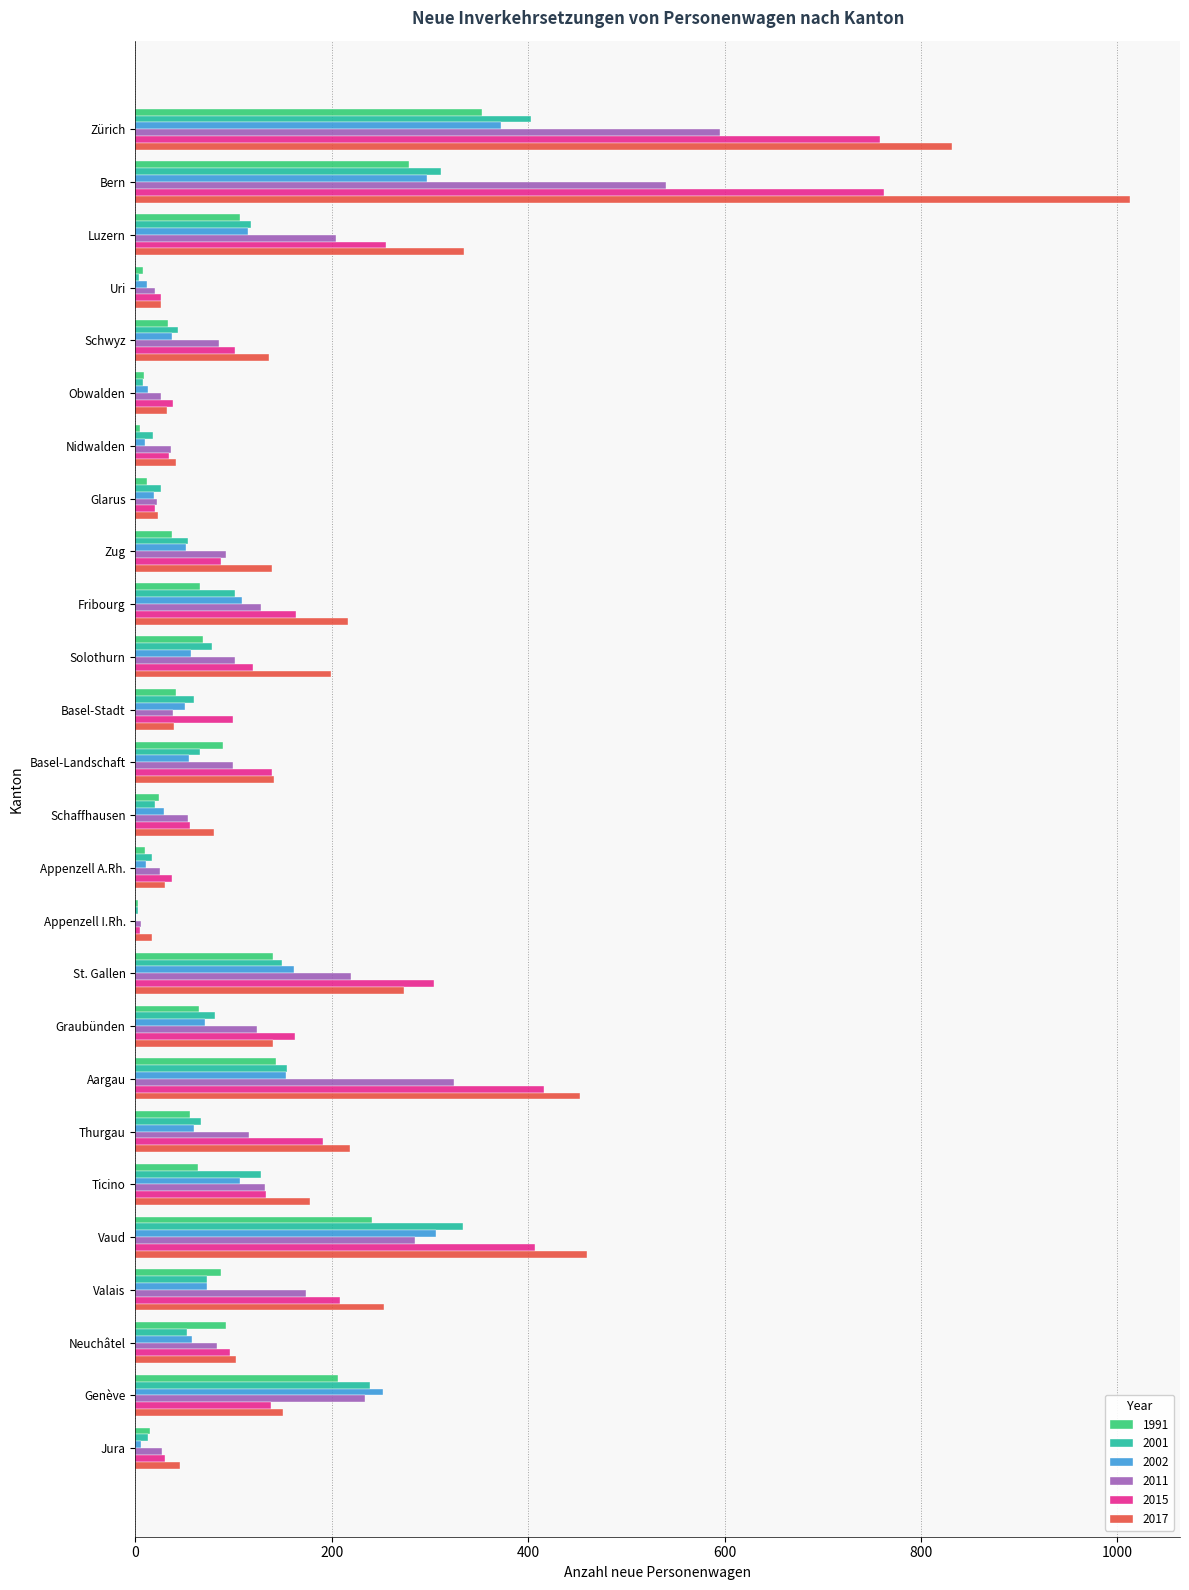

What is the total value across all series at Valais?

868